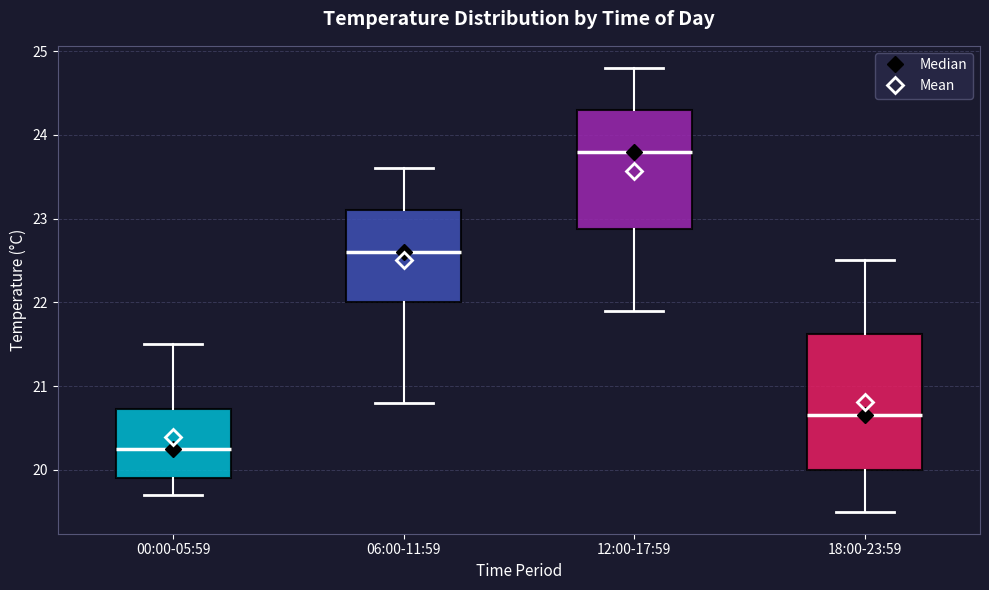

Reading left to right, read every box against the y-axis: the position of its median line, the range the box covers, and the ends of its whiskers. The values are not printed on the chart, so give them approximately, as read against the axis.

00:00-05:59: median 20.3, box 19.9 to 20.7, whiskers 19.7 to 21.5
06:00-11:59: median 22.6, box 22.0 to 23.1, whiskers 20.8 to 23.6
12:00-17:59: median 23.8, box 22.9 to 24.3, whiskers 21.9 to 24.8
18:00-23:59: median 20.7, box 20.0 to 21.6, whiskers 19.5 to 22.5